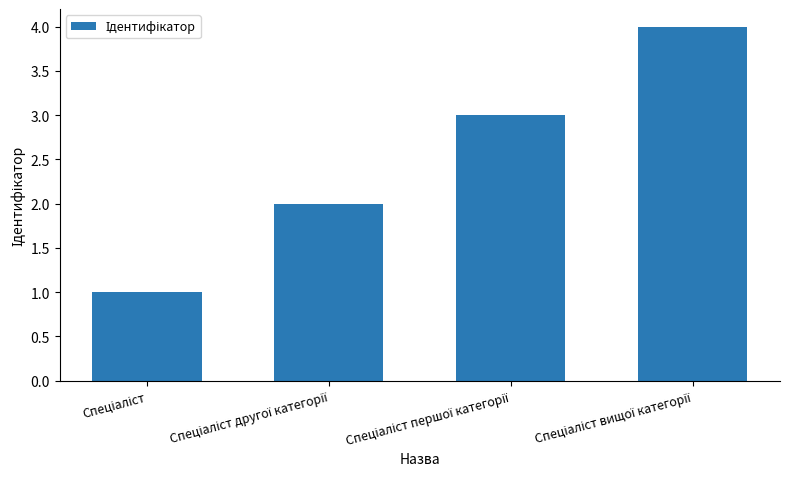

What is the greatest value displayed?

4